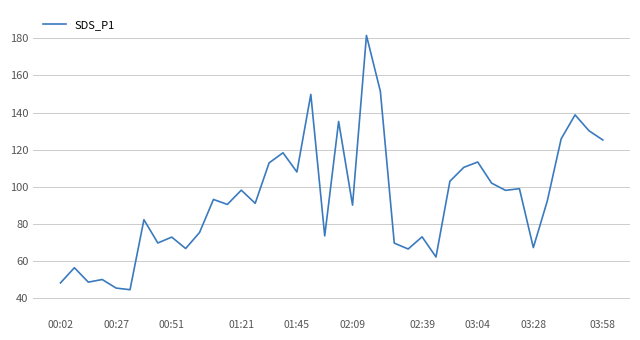

What is the smallest value displayed?

44.5